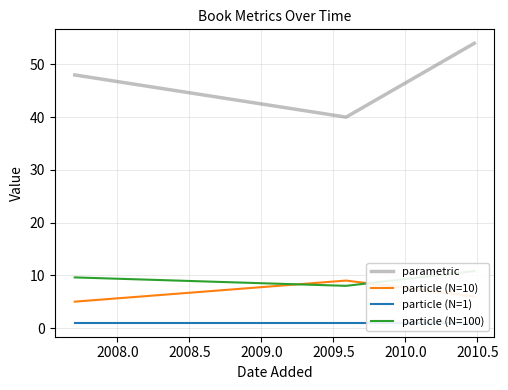

Reading left to right, transcribe all the data shown in this chart.

parametric: 48.0	40.0	54.0
particle (N=10): 5.0	9.0	6.0
particle (N=1): 1.0	1.0	1.0
particle (N=100): 9.6	8.0	10.8